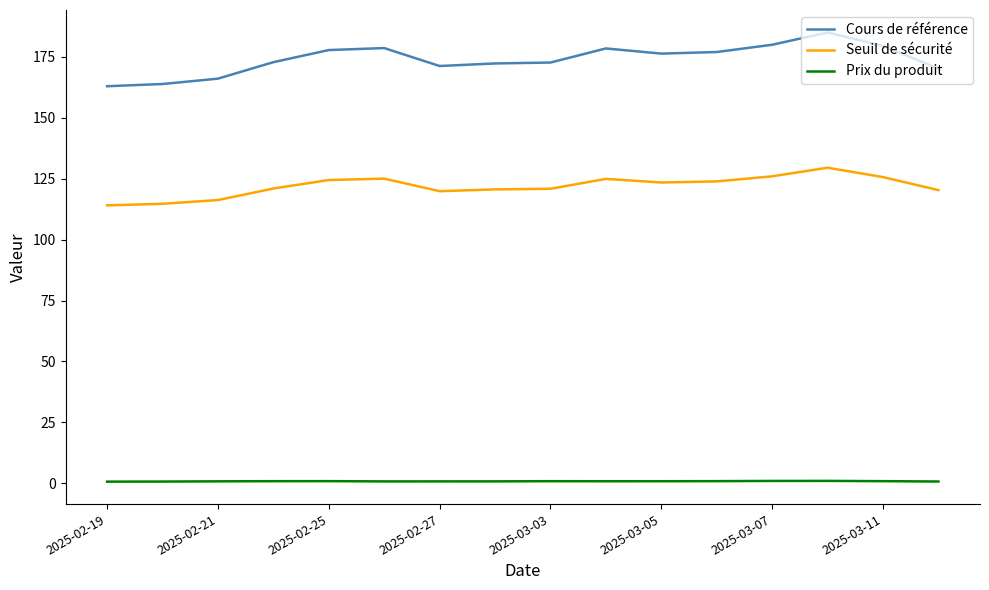

What is the difference between the maximum and minimum values in the Cours de référence series?

22.1